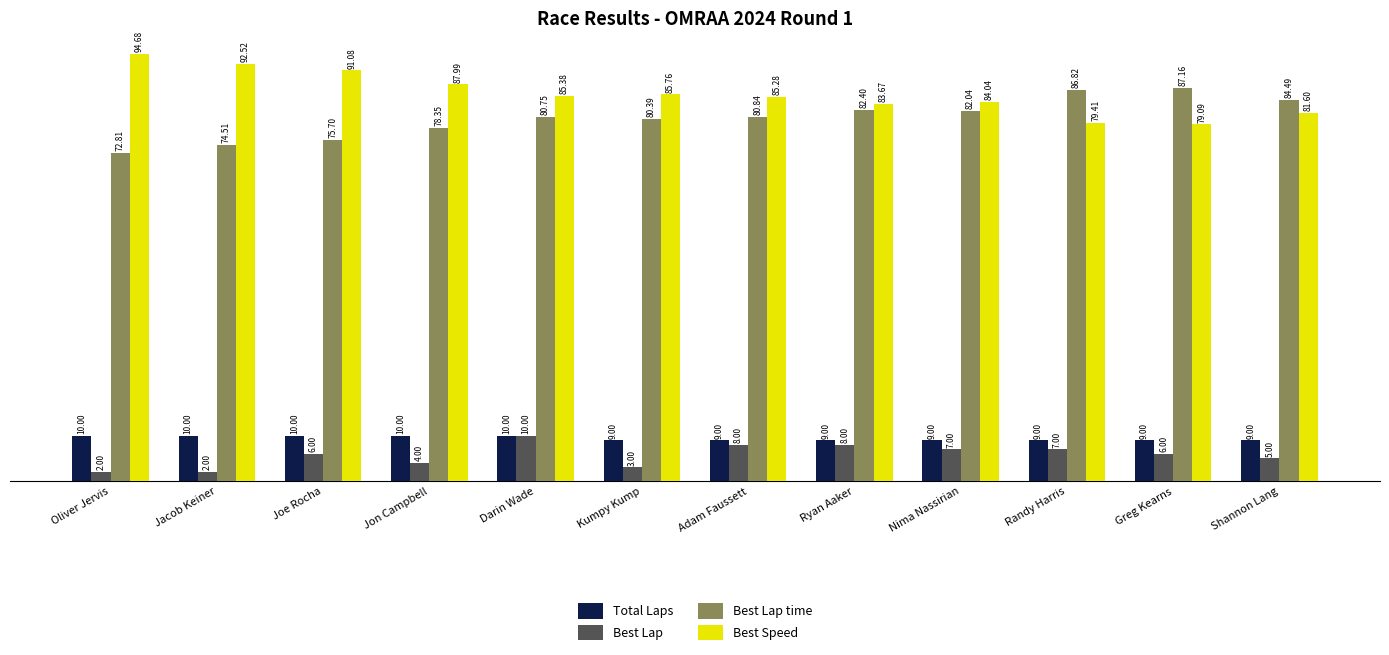

At which category does the chart reach its peak across all series?

Oliver Jervis